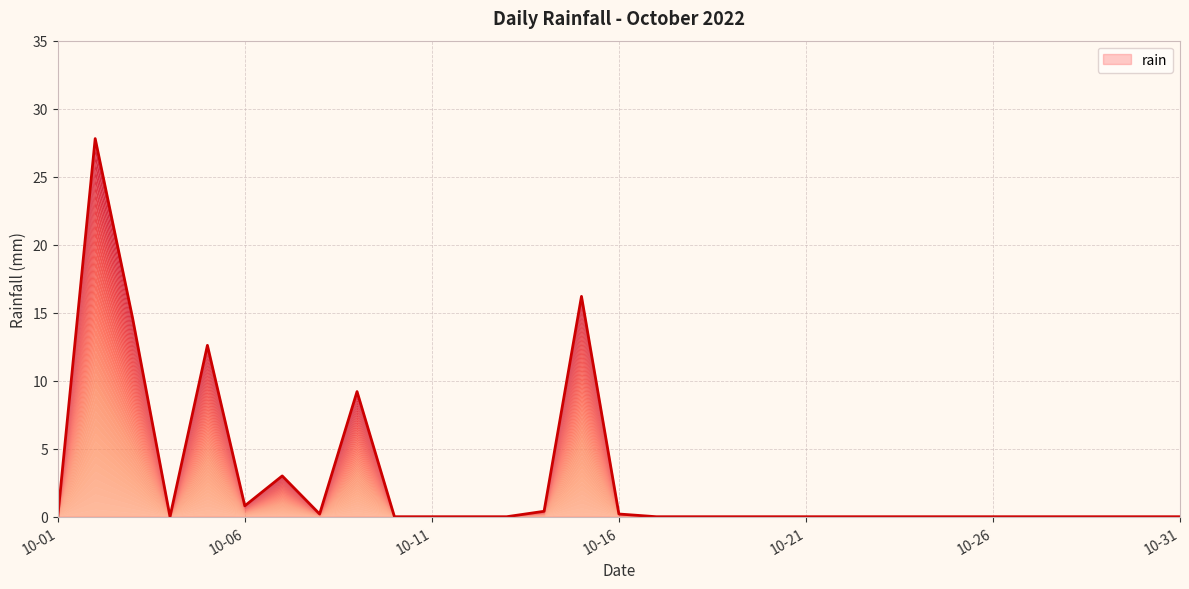

Between 2022-10-24 and 2022-10-06, which is larger?

2022-10-06